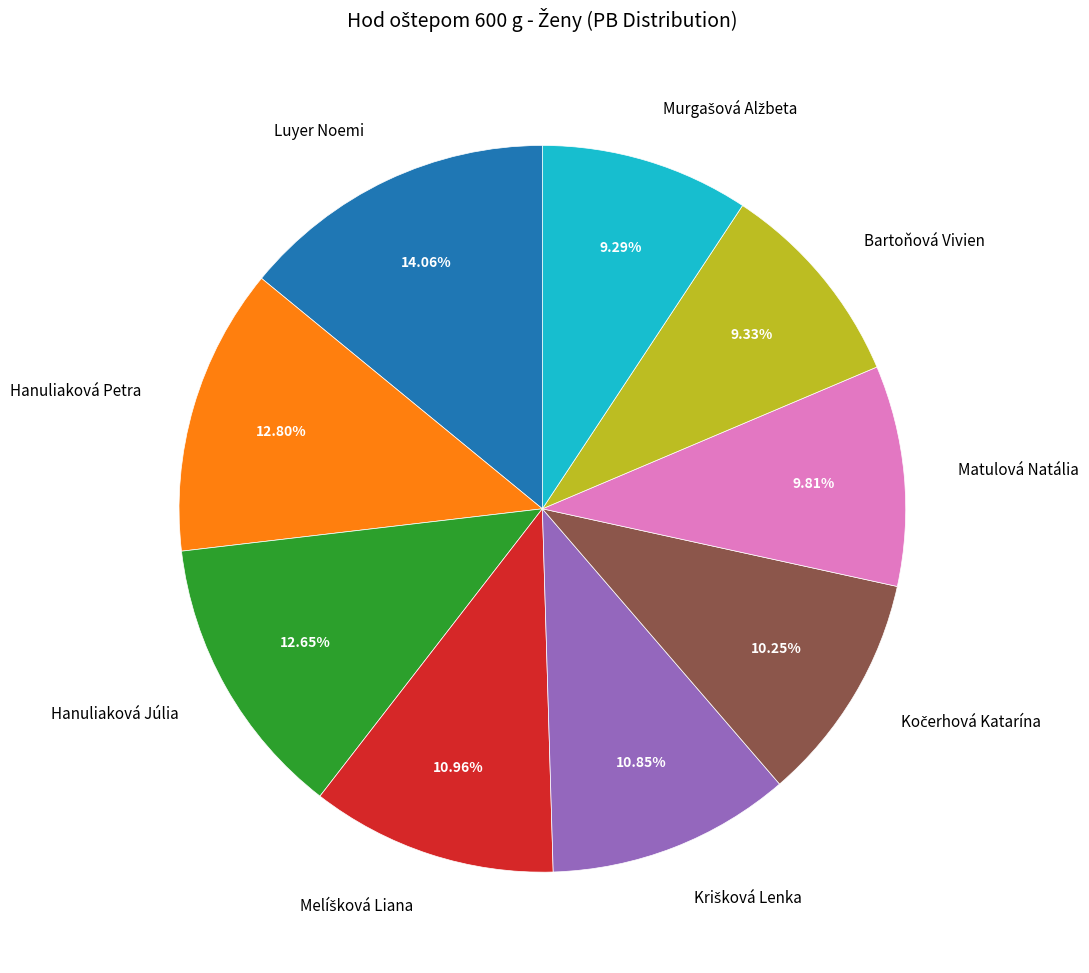

Is there a majority slice in this chart?

No